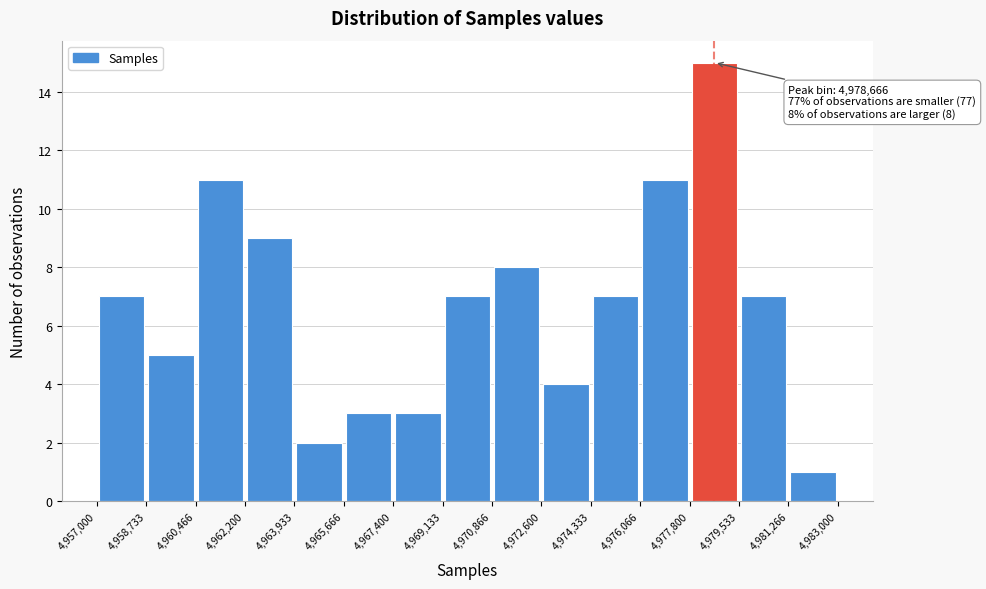

Over which range of the x-axis is the bar tallest?

4,977,800 to 4,979,533